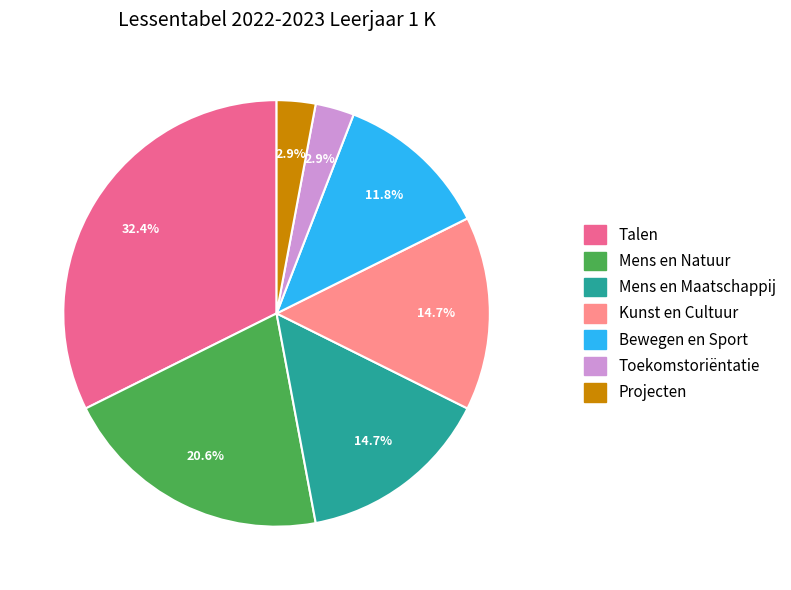

What is the ratio of the value at Kunst en Cultuur to the value at Mens en Maatschappij?

1.0